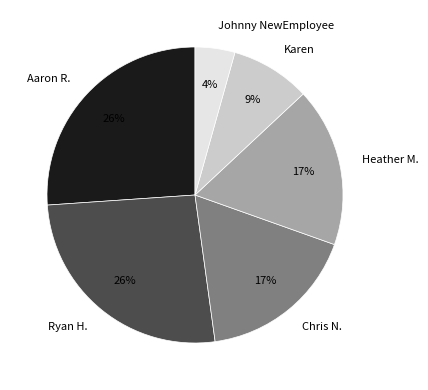

Is it true that Ryan H. is 19% of the pie?

False